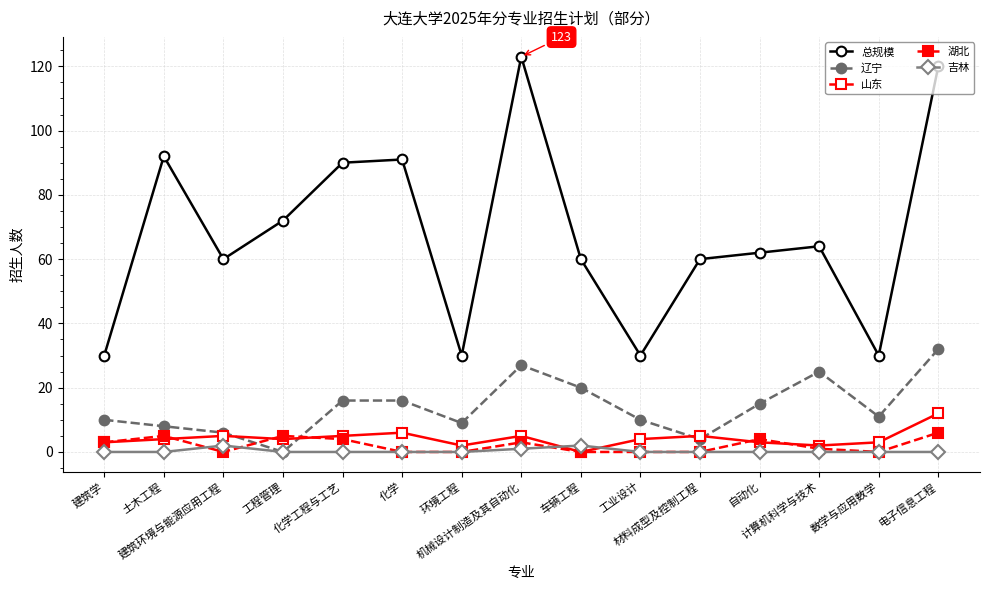

Which series has the largest total across all categories?

总规模